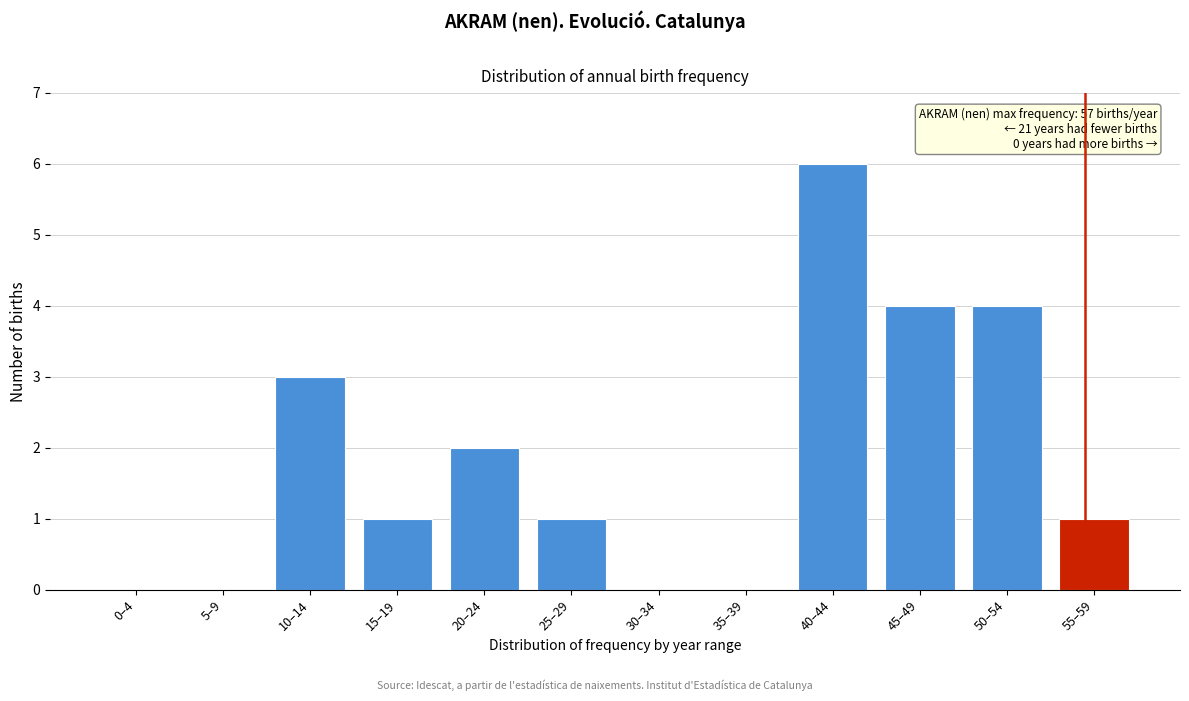

Reading left to right, what are all the values shown in this chart?

0–4=0	5–9=0	10–14=3	15–19=1	20–24=2	25–29=1	30–34=0	35–39=0	40–44=6	45–49=4	50–54=4	55–59=1